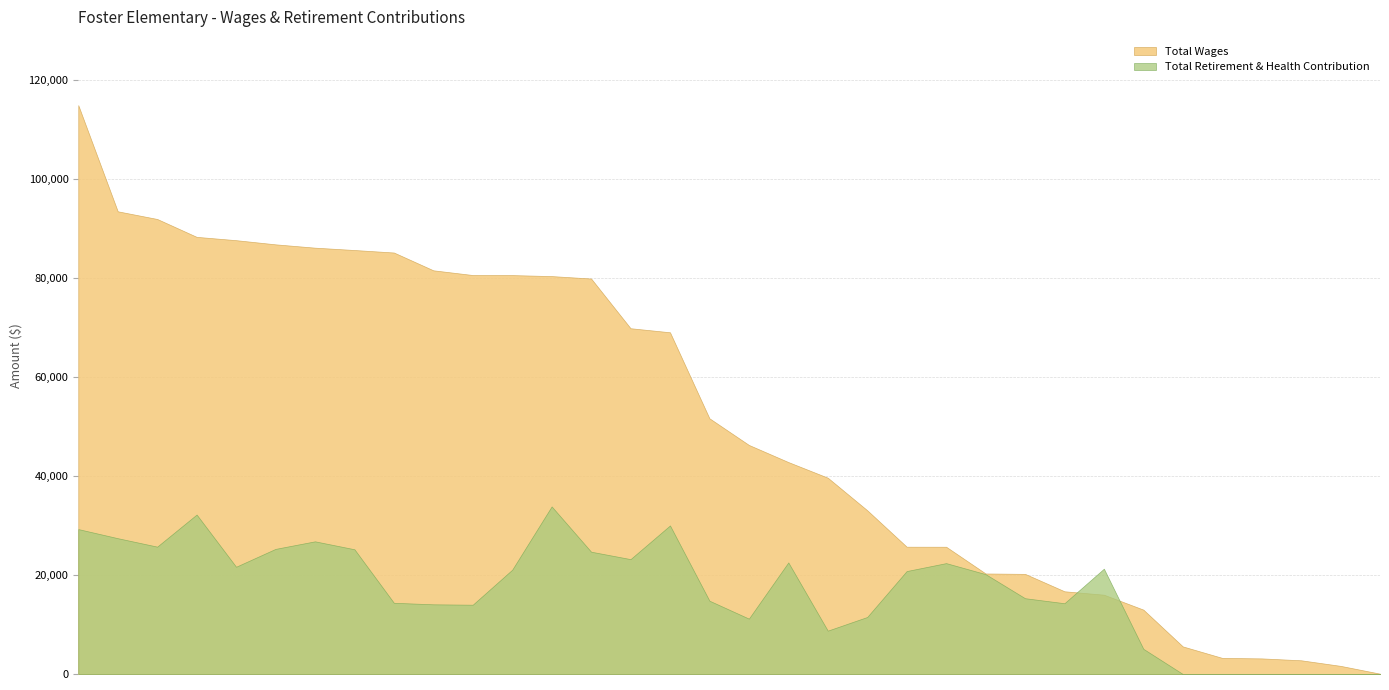

At which category is the sum across all series the highest?

Principal